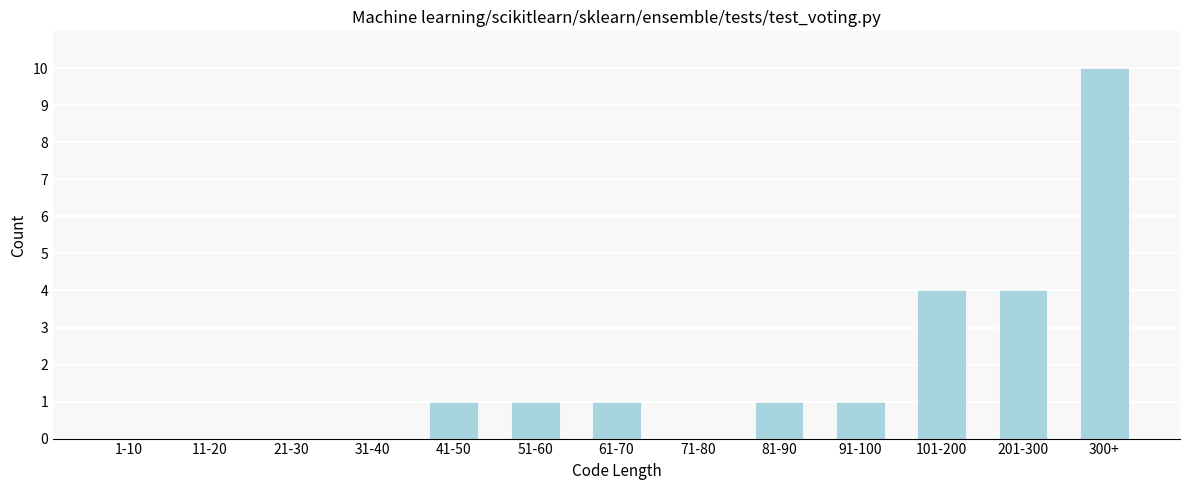

Reading right to left, extract all data points from this chart.

300+=10	201-300=4	101-200=4	91-100=1	81-90=1	71-80=0	61-70=1	51-60=1	41-50=1	31-40=0	21-30=0	11-20=0	1-10=0